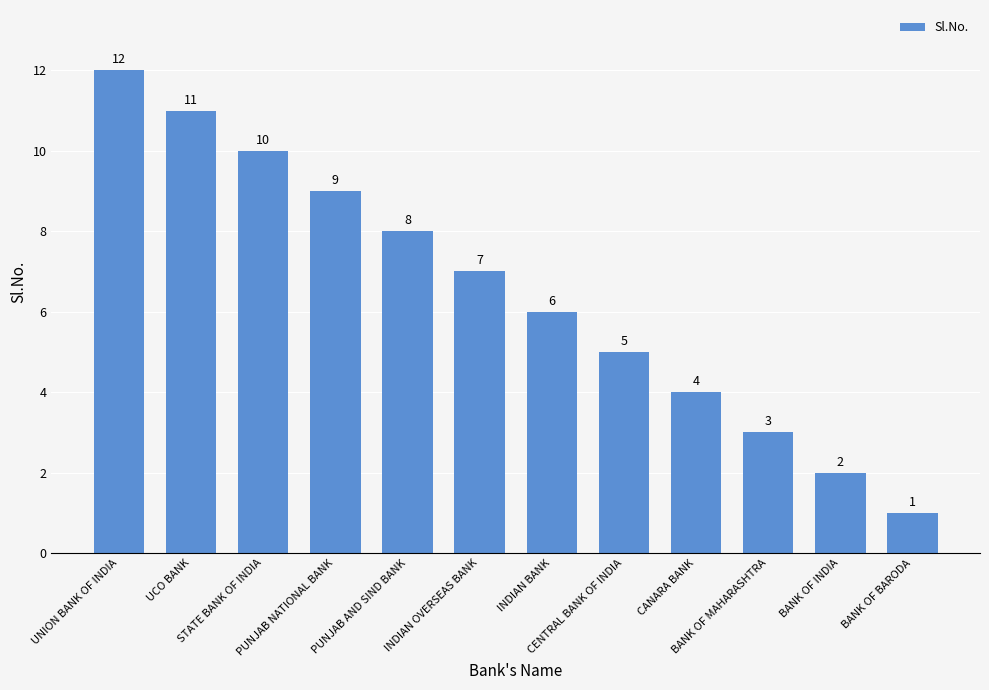

Rank the categories by value from highest to lowest.

UNION BANK OF INDIA, UCO BANK, STATE BANK OF INDIA, PUNJAB NATIONAL BANK, PUNJAB AND SIND BANK, INDIAN OVERSEAS BANK, INDIAN BANK, CENTRAL BANK OF INDIA, CANARA BANK, BANK OF MAHARASHTRA, BANK OF INDIA, BANK OF BARODA